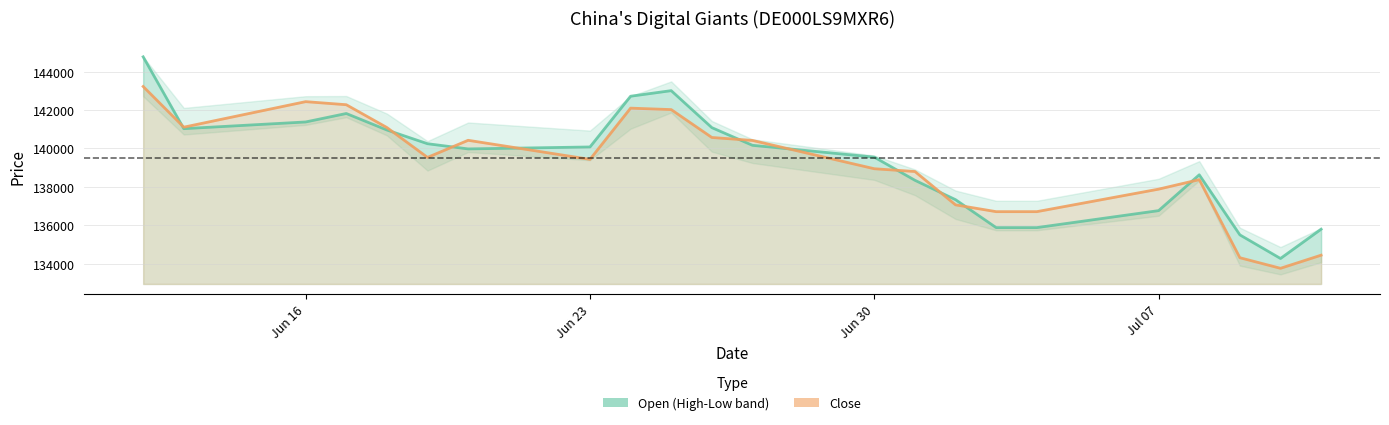

Read the Open value at 10.07.2025.

134266